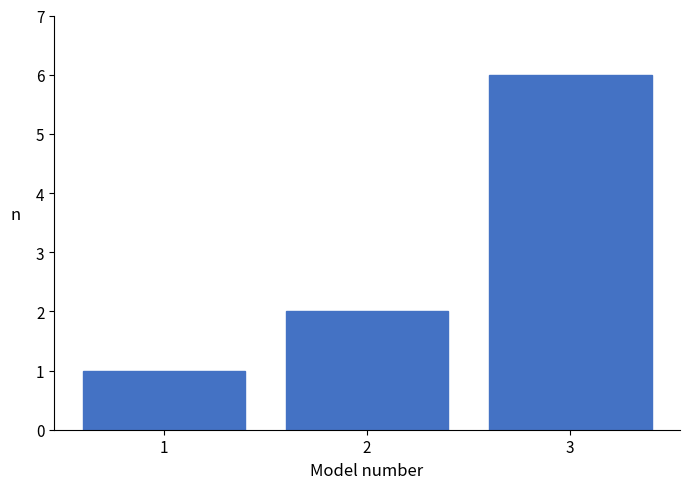

Reading left to right, transcribe all the data shown in this chart.

1	2	6